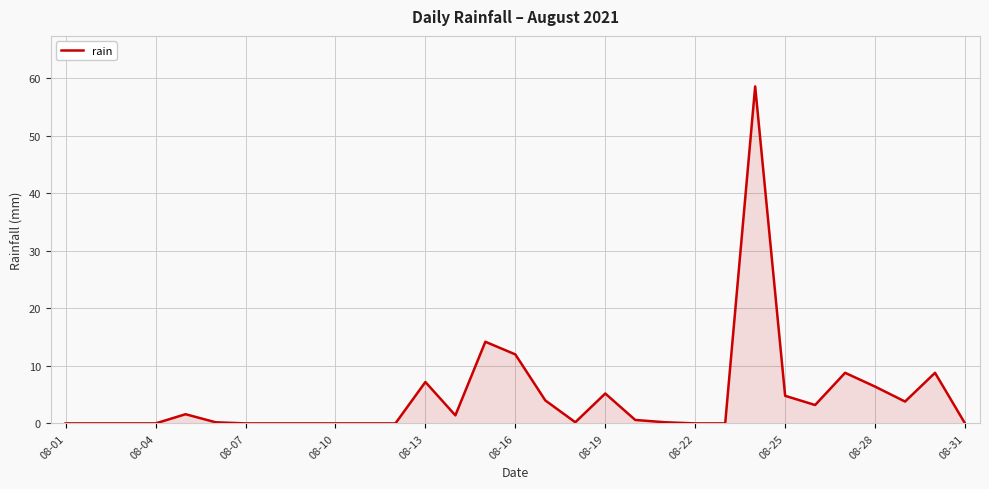

What is the greatest value displayed?

58.6